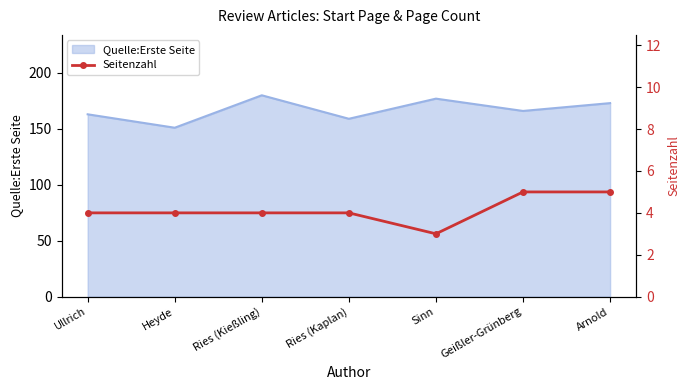

What is the maximum value for Quelle:Erste Seite?

180